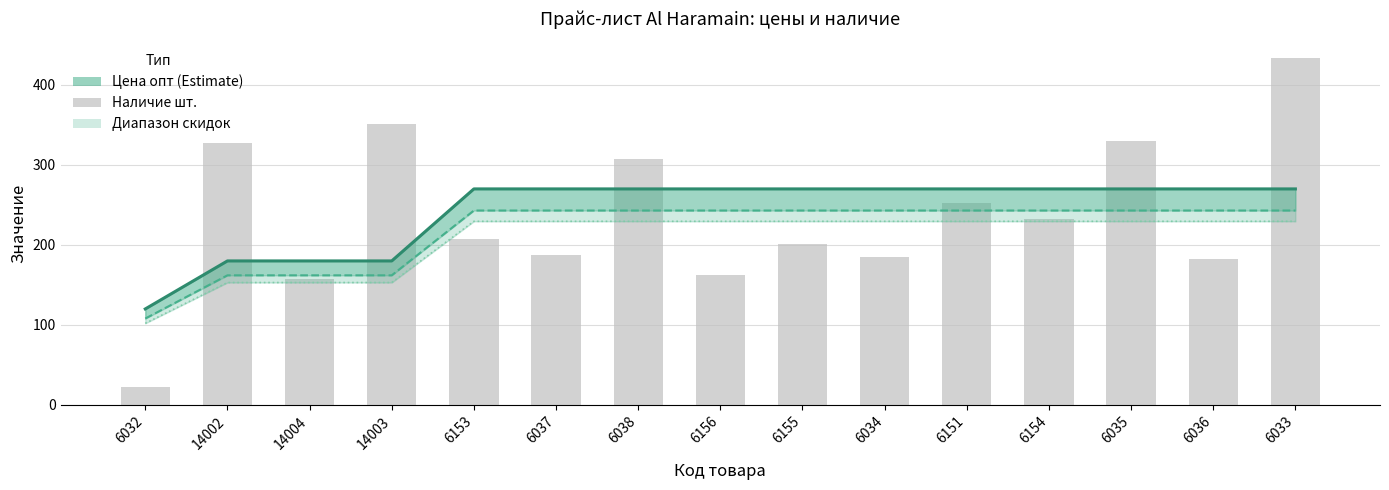

Reading left to right, list all the values displayed in this chart.

Цена опт (Estimate): 120.0	180.0	180.0	180.0	270.0	270.0	270.0	270.0	270.0	270.0	270.0	270.0	270.0	270.0	270.0
Цена -10% от 25 т.р.: 108.0	162.0	162.0	162.0	243.0	243.0	243.0	243.0	243.0	243.0	243.0	243.0	243.0	243.0	243.0
Цена -15% от 50 т.р.: 102.0	153.0	153.0	153.0	229.5	229.5	229.5	229.5	229.5	229.5	229.5	229.5	229.5	229.5	229.5
Наличие шт.: 23.0	328.0	158.0	351.0	208.0	187.0	307.0	163.0	201.0	185.0	252.0	233.0	330.0	182.0	433.0